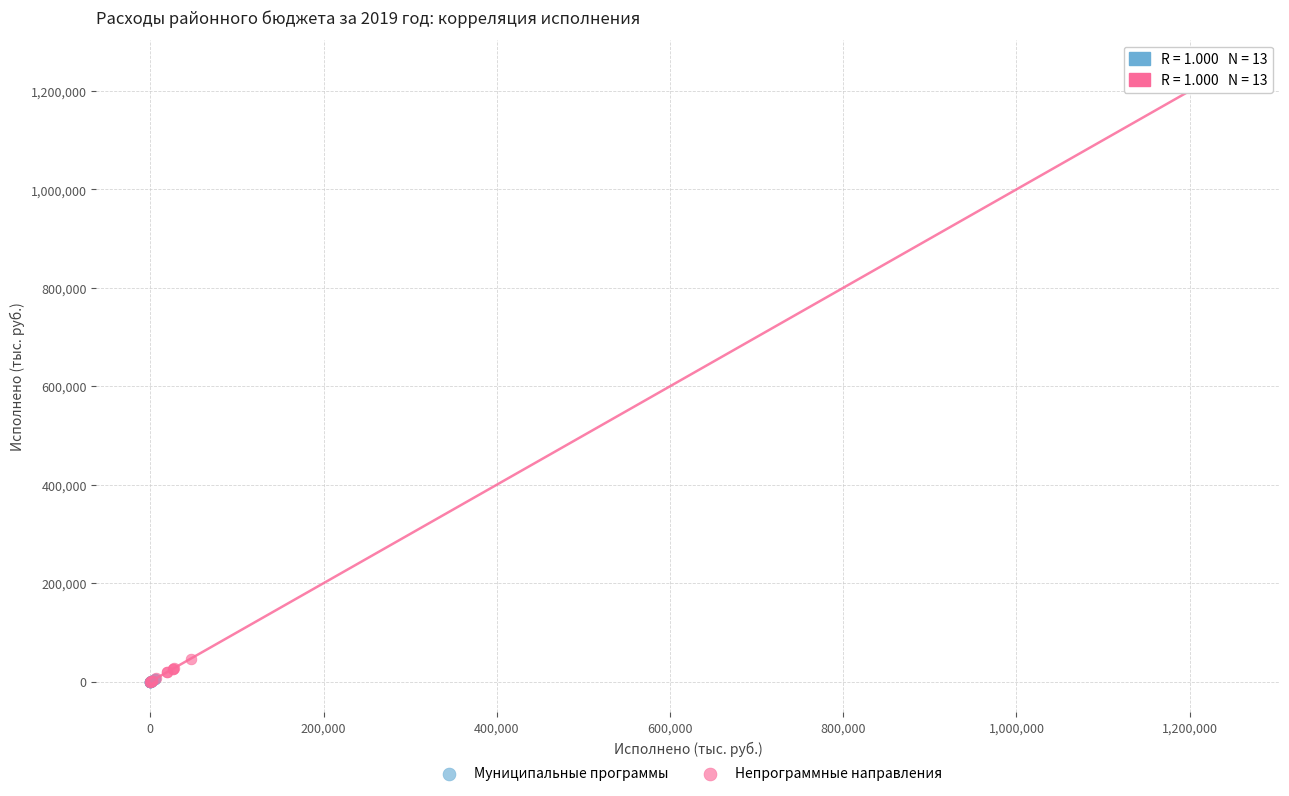

What are all the series names shown in the legend?

Муниципальные программы, Непрограммные направления